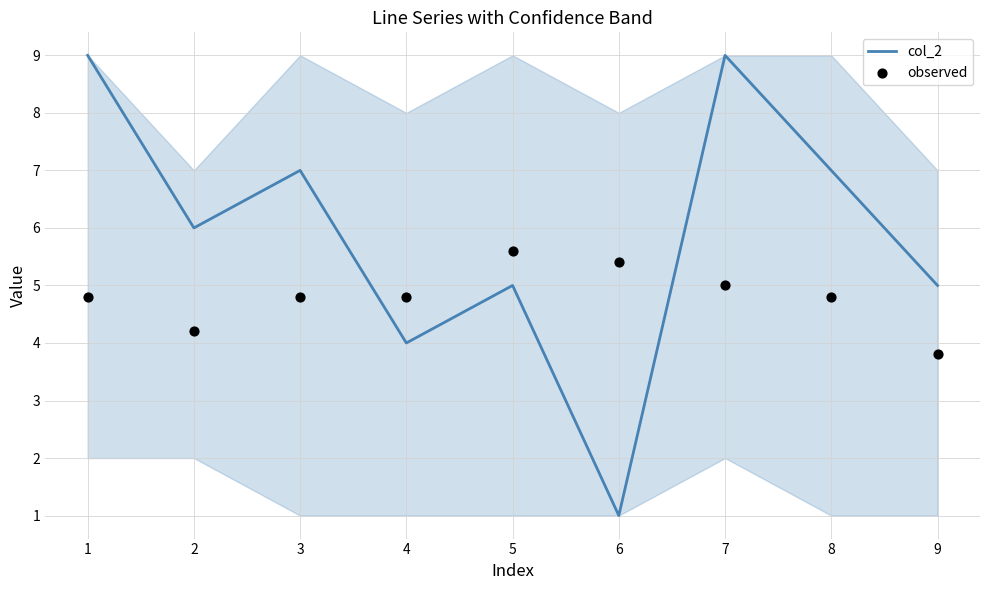

Which series contains the highest Y value?

col_2